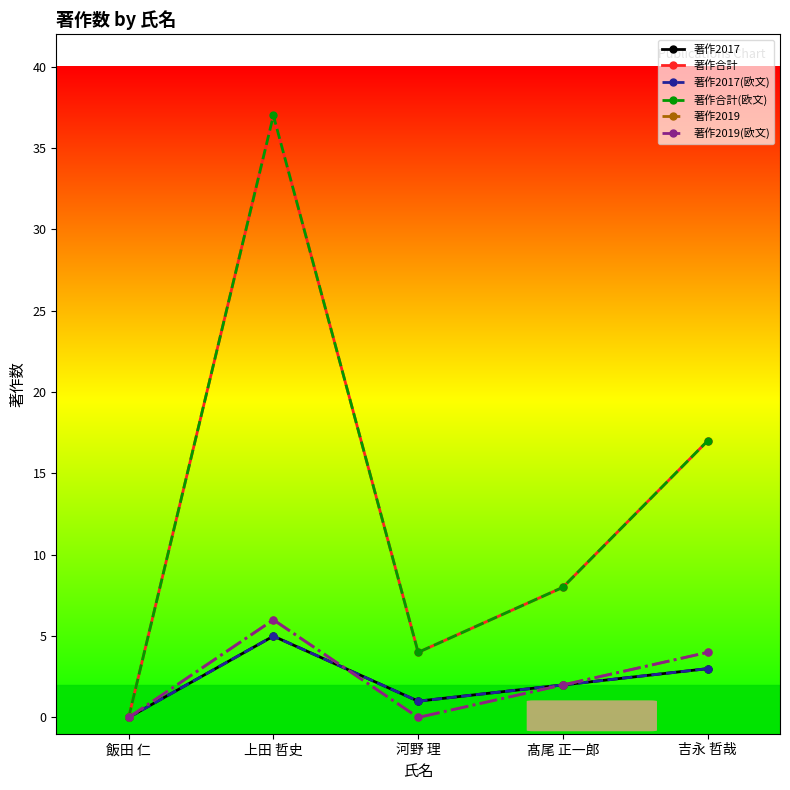

Does the chart have visible grid lines?

No